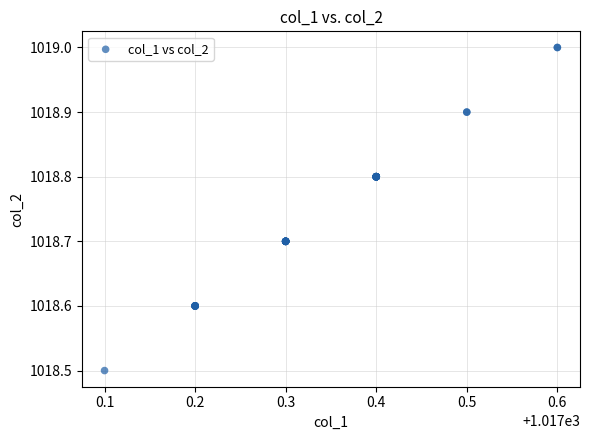

What Y value in the scatter plot is closest to 1018?

1018.5